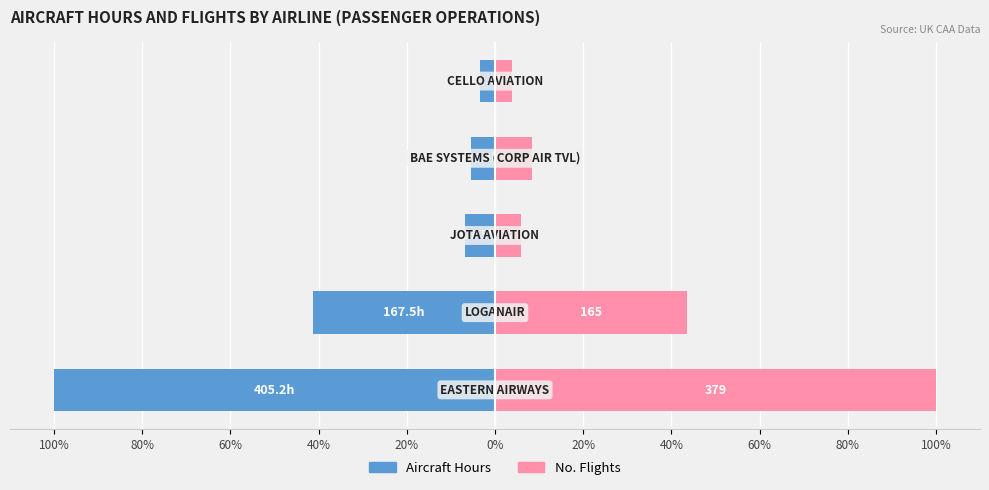

Is the value of Aircraft Hours at 60% greater than the value of No. Flights at 40%?

No